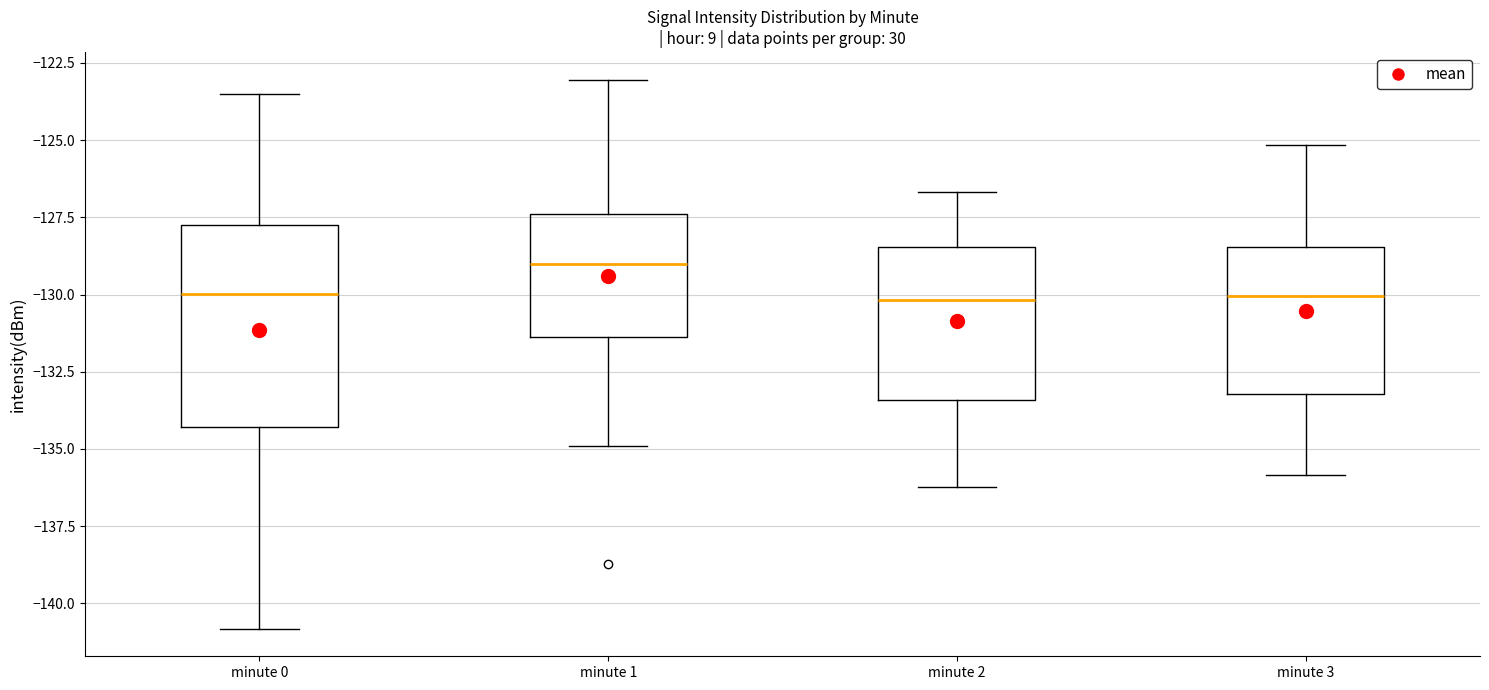

Reading left to right, read every box against the y-axis: the position of its median line, the range the box covers, and the ends of its whiskers. The values are not printed on the chart, so give them approximately, as read against the axis.

minute 0: median -130.0, box -134.5 to -127.5, whiskers -141.0 to -123.5
minute 1: median -129.0, box -131.5 to -127.5, whiskers -135.0 to -123.0
minute 2: median -130.0, box -133.5 to -128.5, whiskers -136.0 to -126.5
minute 3: median -130.0, box -133.0 to -128.5, whiskers -136.0 to -125.0